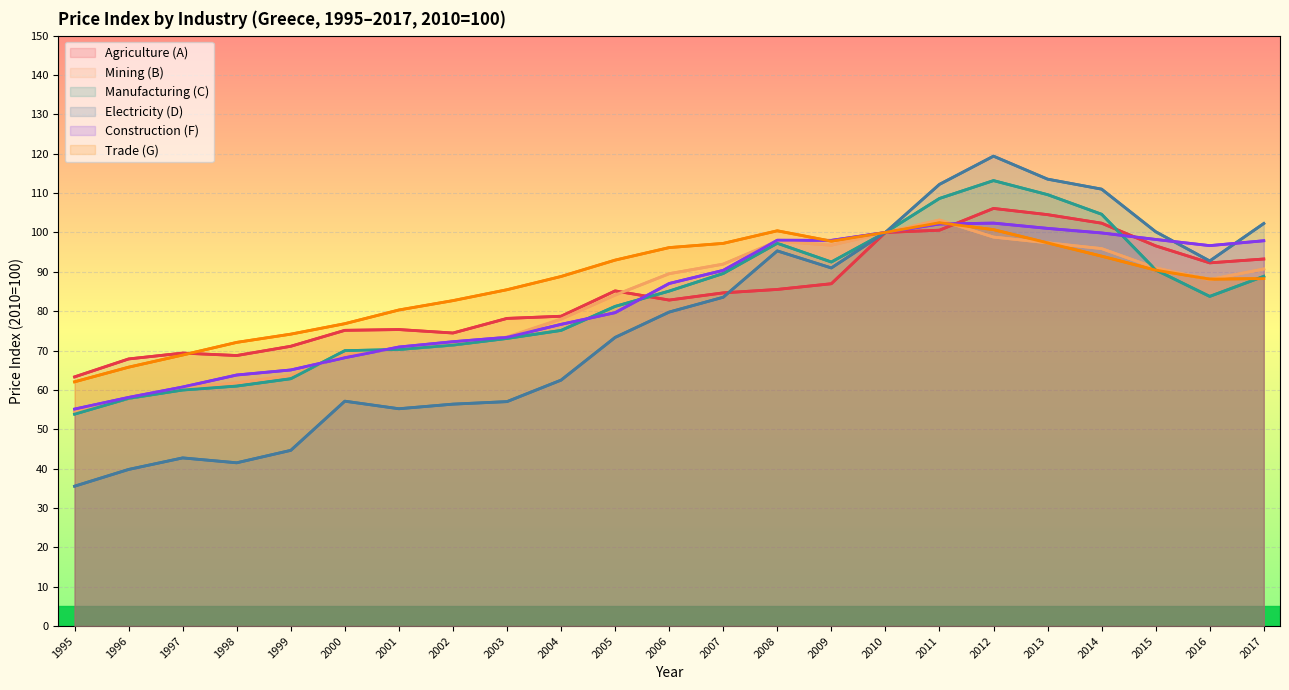

What is the value of the Agriculture (A) point at the 10th from the left?

78.7